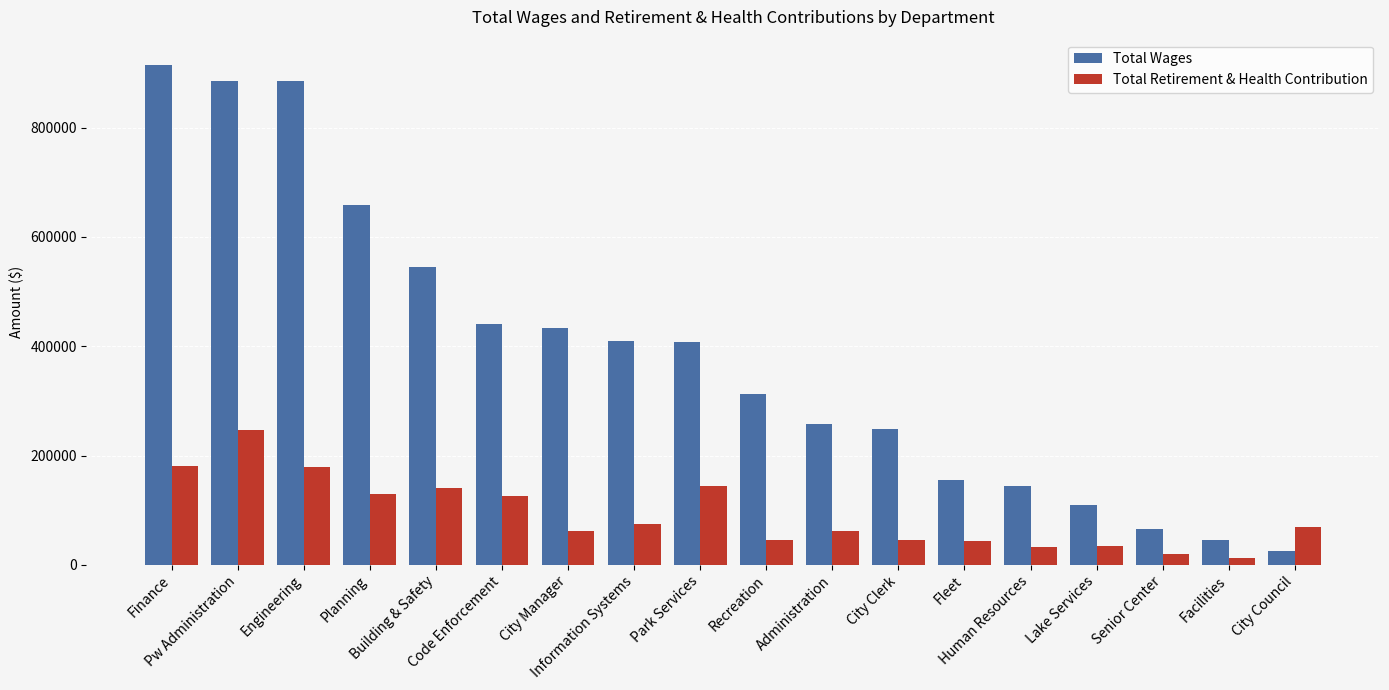

Which series has the largest total across all categories?

Total Wages